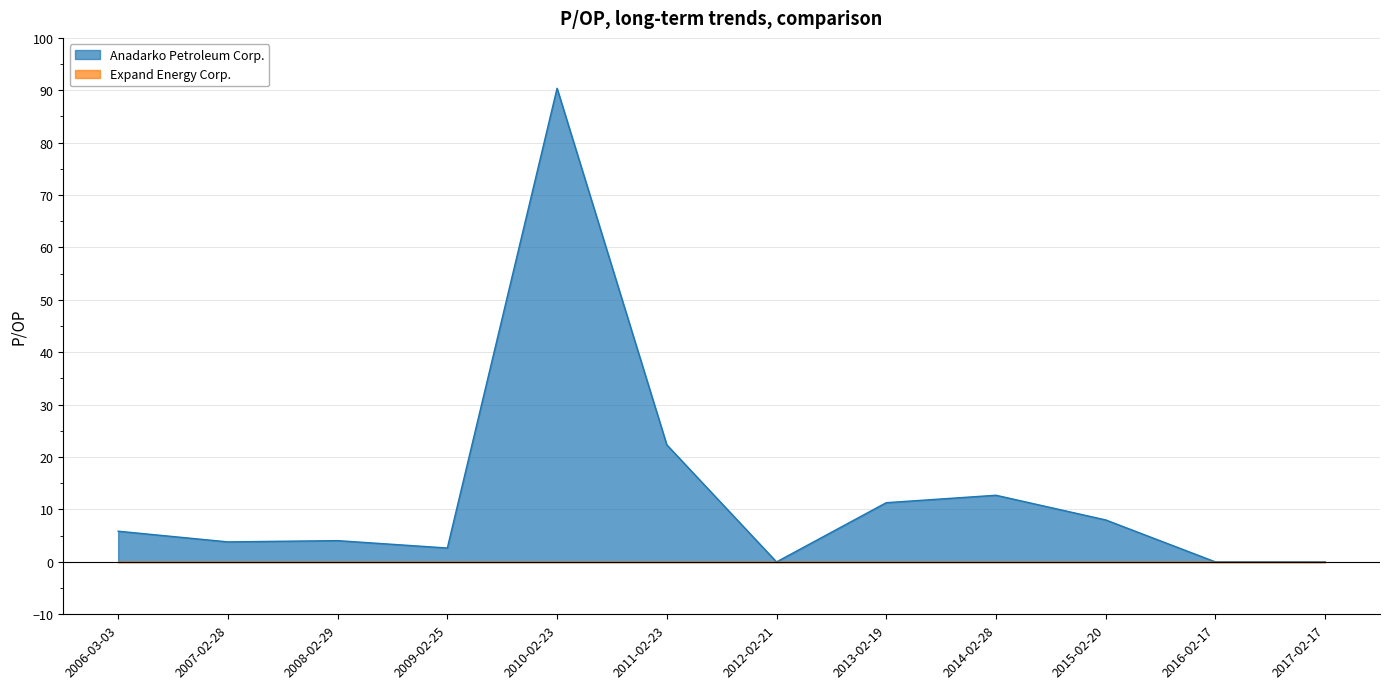

Reading left to right, what are all the values shown in this chart?

2006-03-03=5.9	2007-02-28=3.8	2008-02-29=4.1	2009-02-25=2.6	2010-02-23=90.4	2011-02-23=22.4	2012-02-21=0.0	2013-02-19=11.3	2014-02-28=12.7	2015-02-20=8.0	2016-02-17=0.0	2017-02-17=0.0